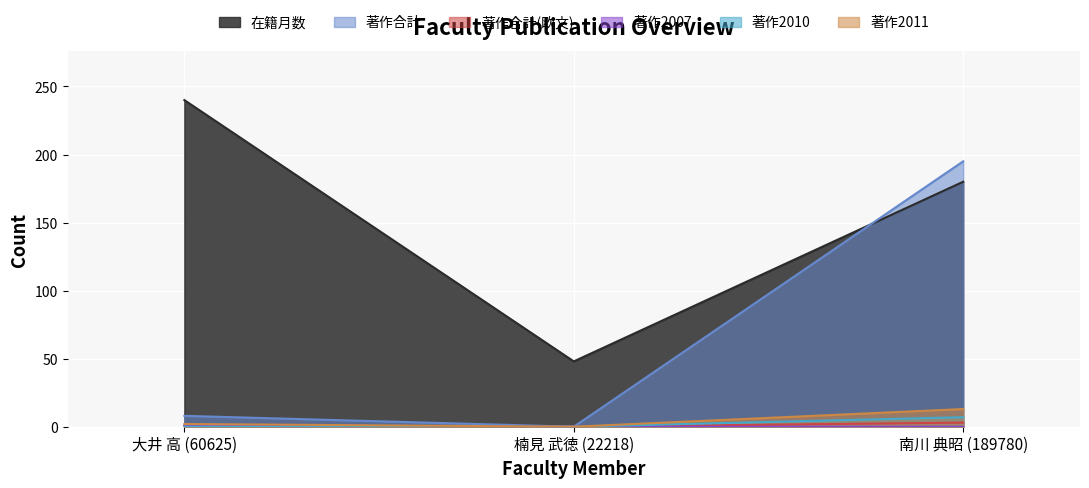

The value of 在籍月数 at 大井 高 (60625) is 345. True or false?

False